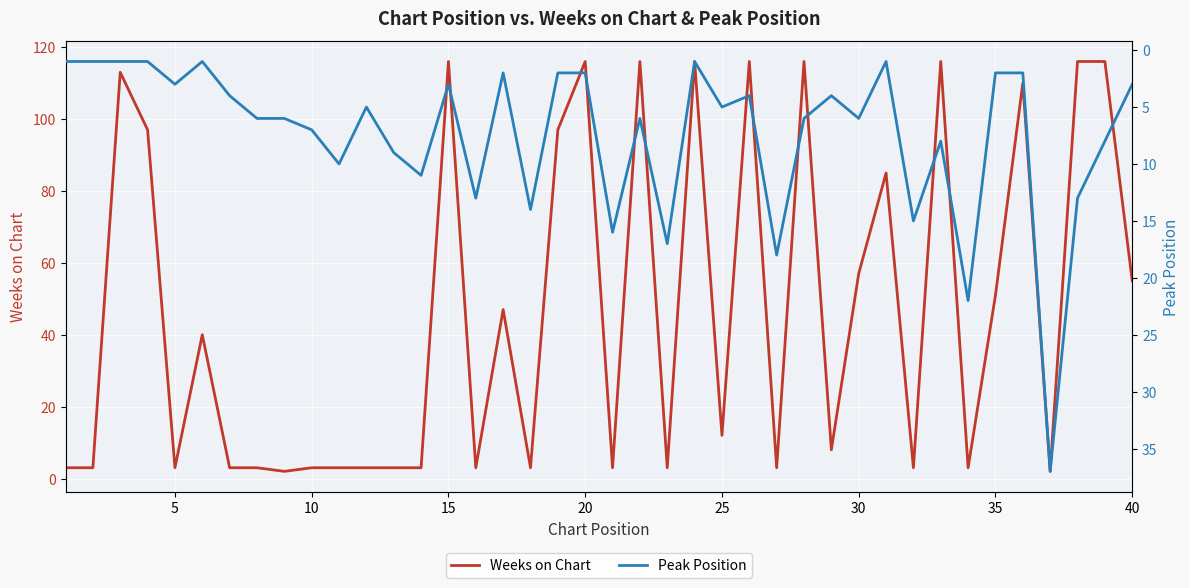

Is it true that Weeks on Chart equals 57 at 30?

True